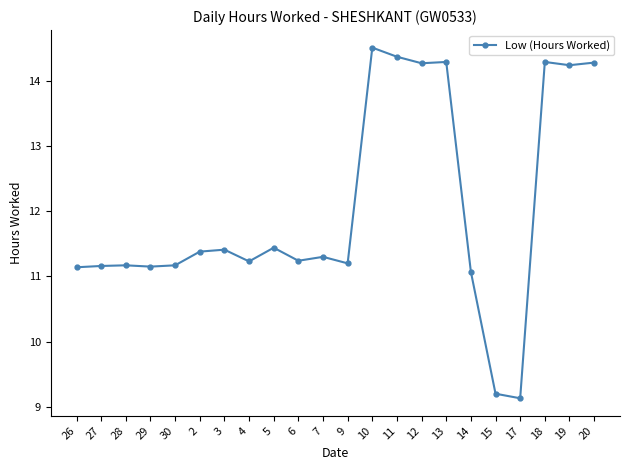

True or false: the data has more than 1 interior local peaks.

True